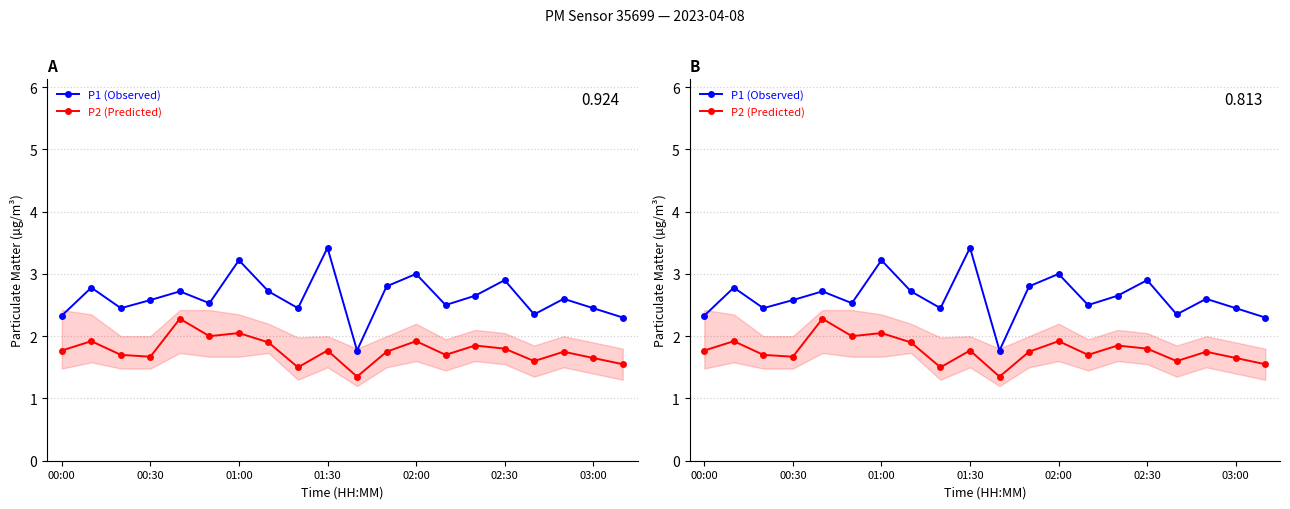

What are all the series names shown in the legend?

P1 (Observed), P2 (Predicted)